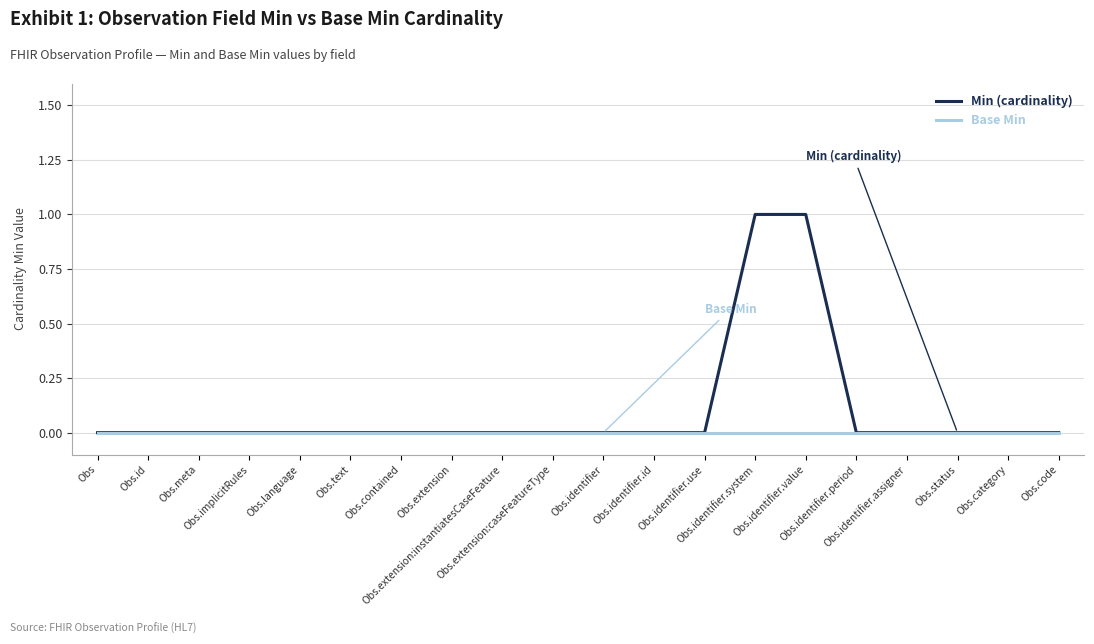

What is the sum of all Min (cardinality) values?

2